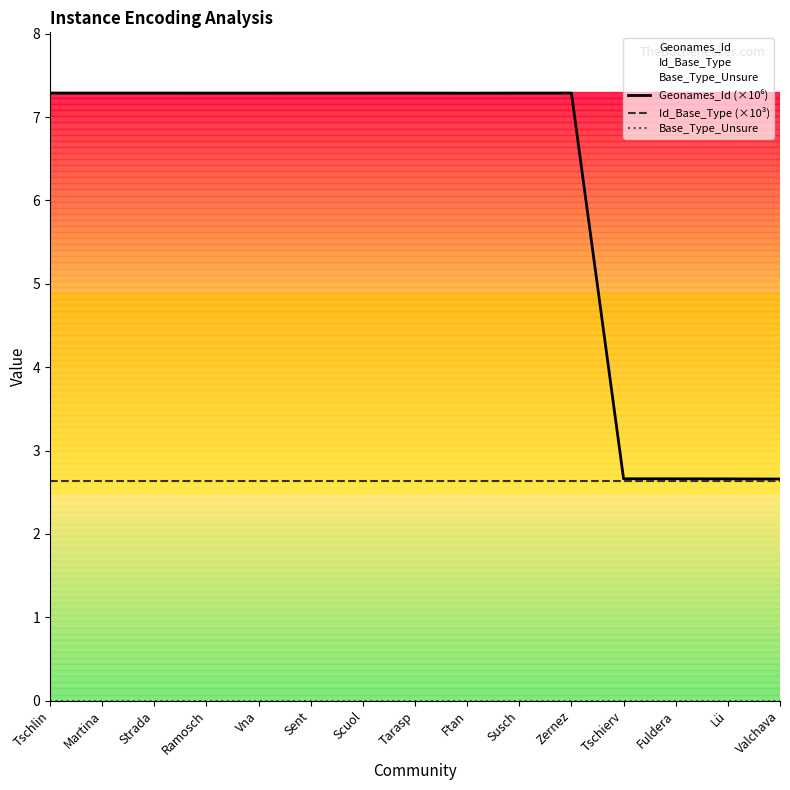

How many series are shown in this chart?

3